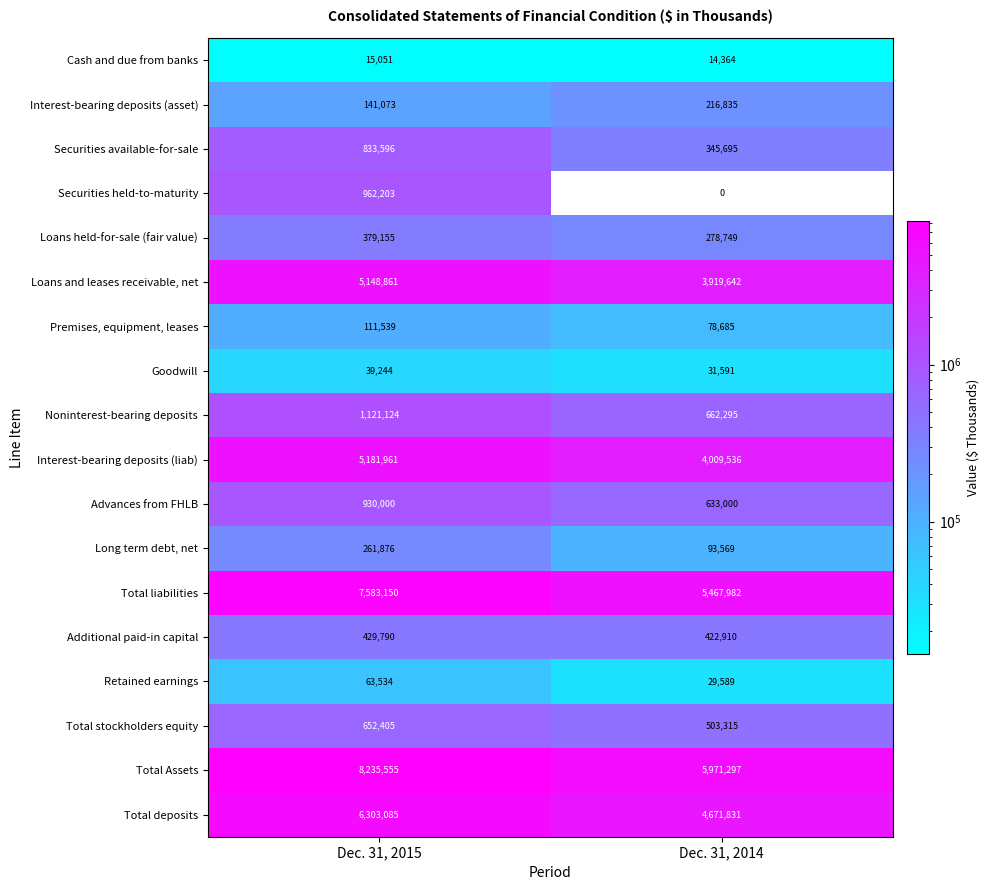

True or false: Total deposits has a value of 4671831 at Dec. 31, 2014.

True